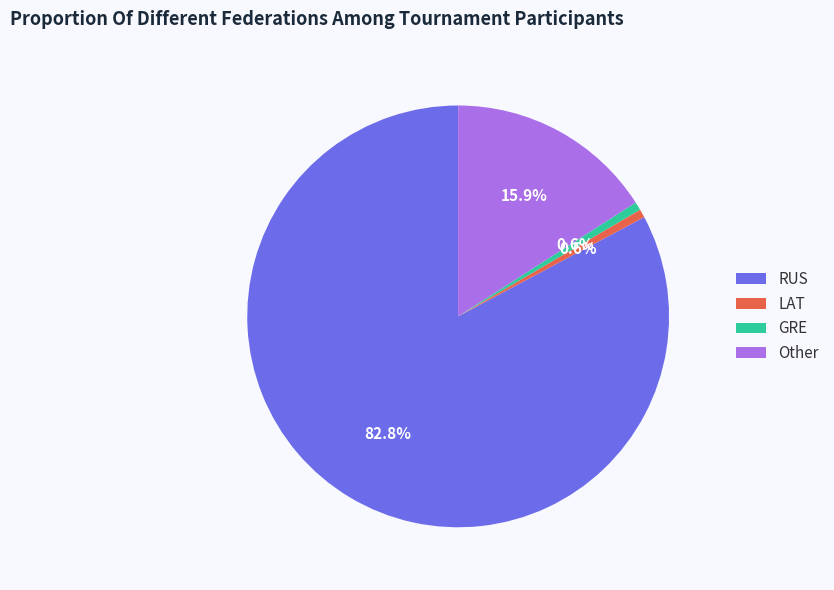

To the nearest percent, what is the difference between the largest and smallest slice percentages?

82%